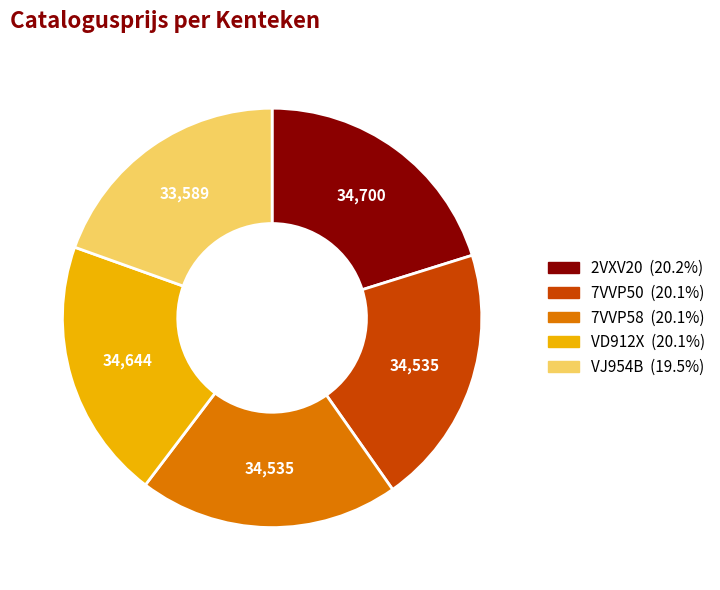

Is the sum of 7VVP50 and 2VXV20 greater than half?

No